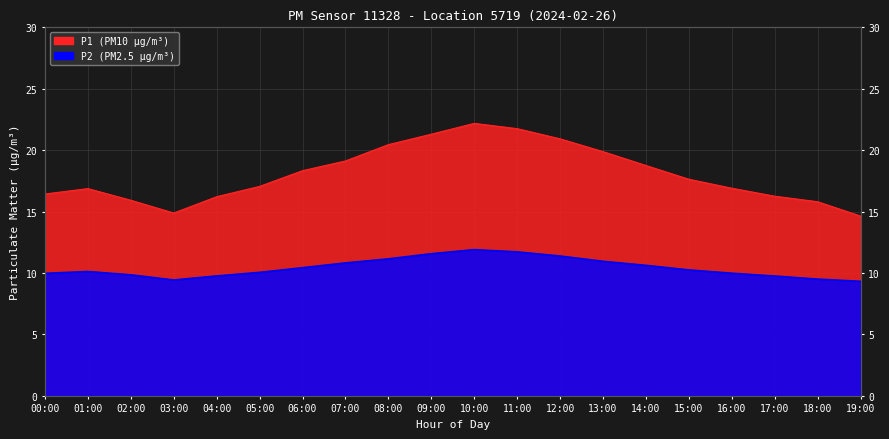

What is the difference between the maximum and minimum values in the P2 series?

2.6